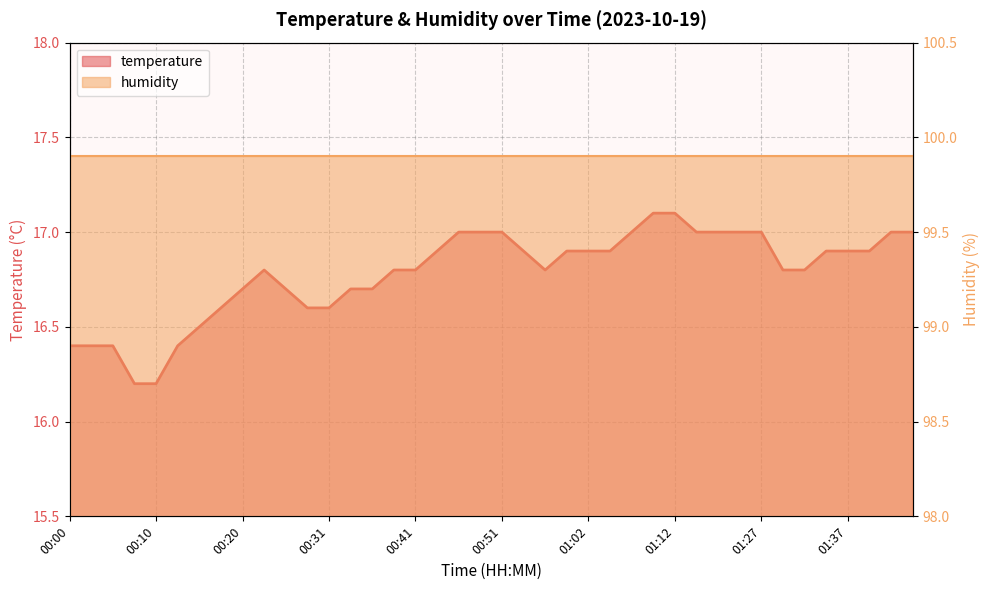

At which category does the data reach its first local peak?

00:23